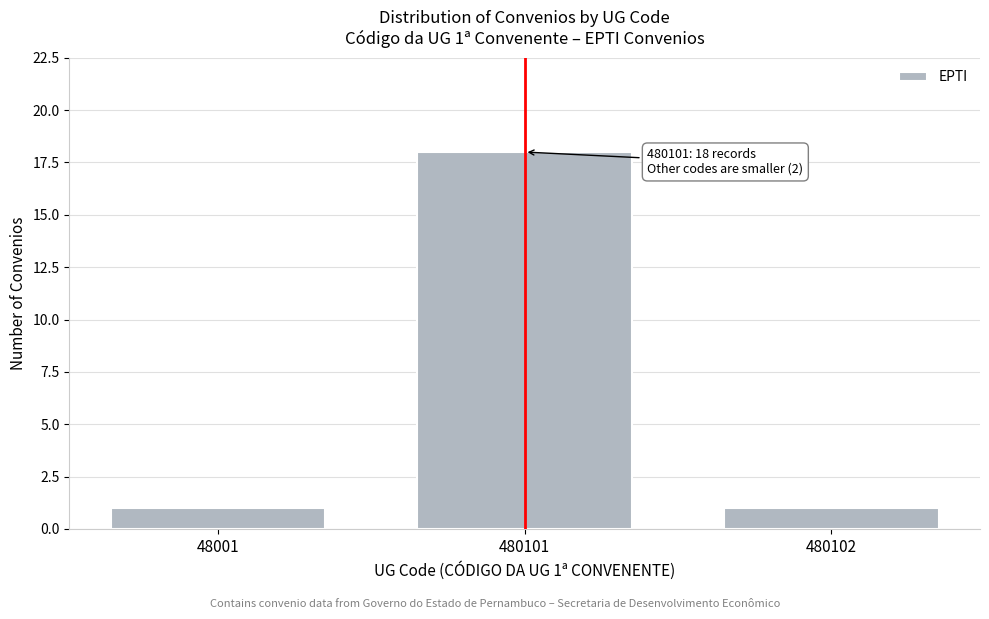

Reading left to right, transcribe all the data shown in this chart.

48001=1	480101=18	480102=1